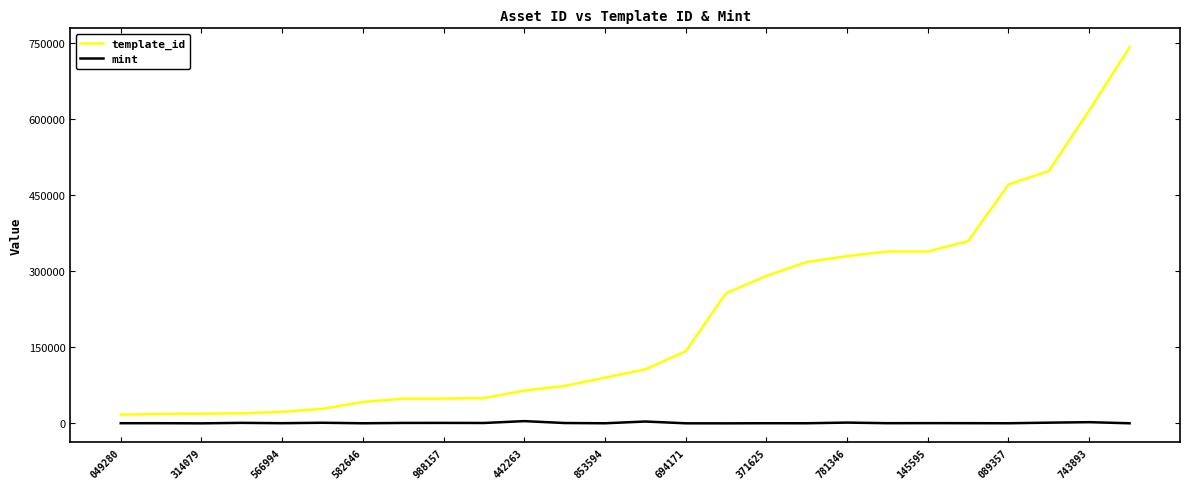

What are all the series names shown in the legend?

template_id, mint